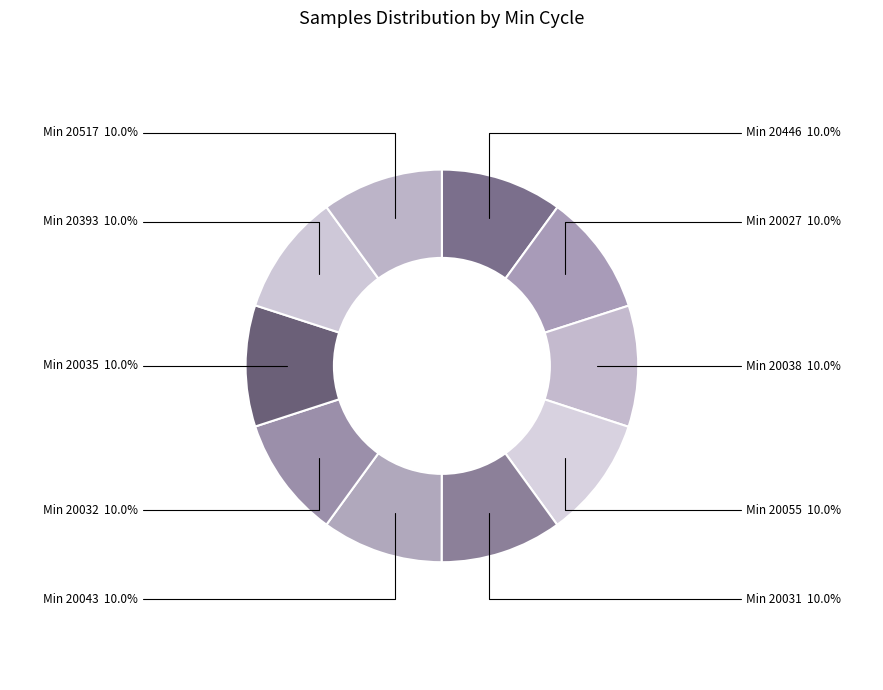

To the nearest percent, what is the average slice percentage?

10%